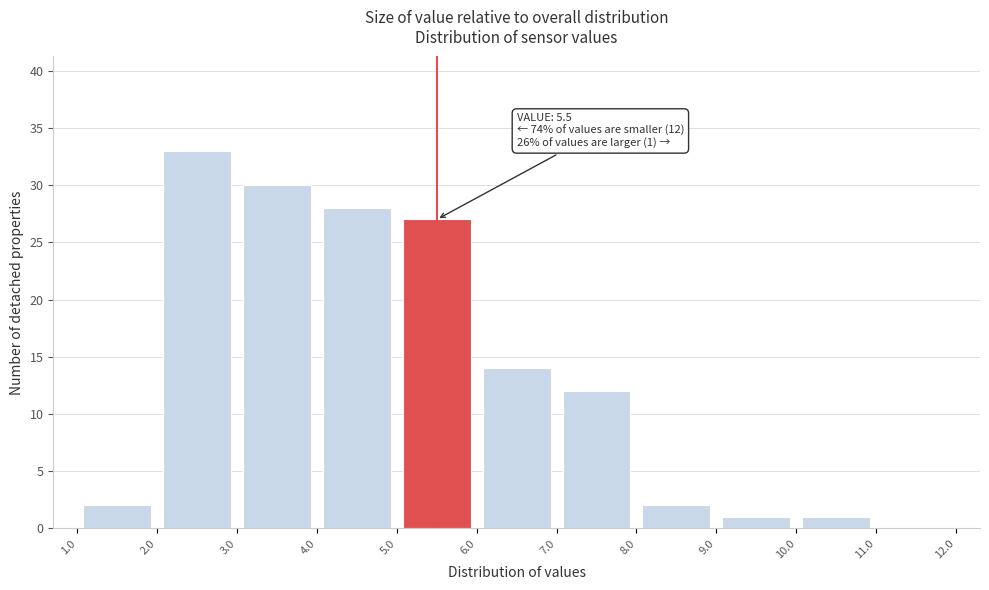

Which range on the x-axis has the tallest bar?

2.0 to 3.0